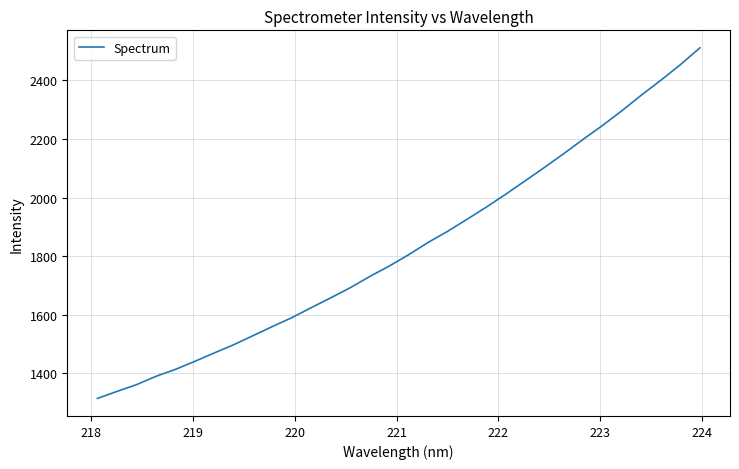

What is the maximum value shown in the chart?

2511.2